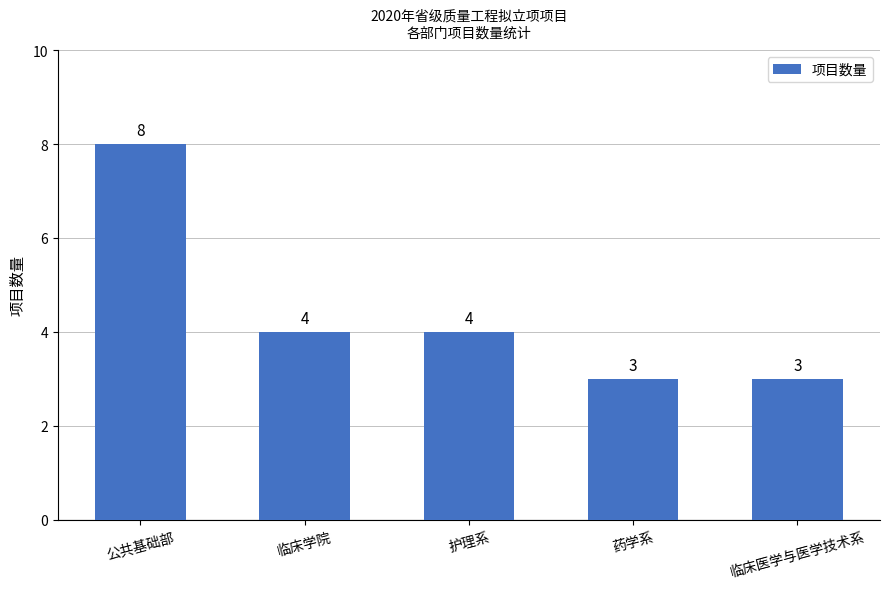

Read the value at 临床学院.

4